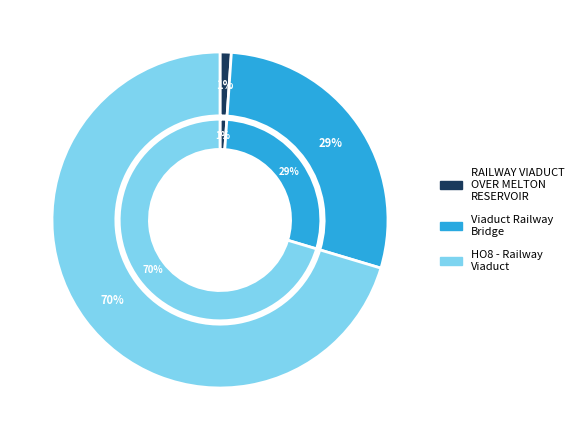

Is there any slice that represents more than half of the pie?

Yes